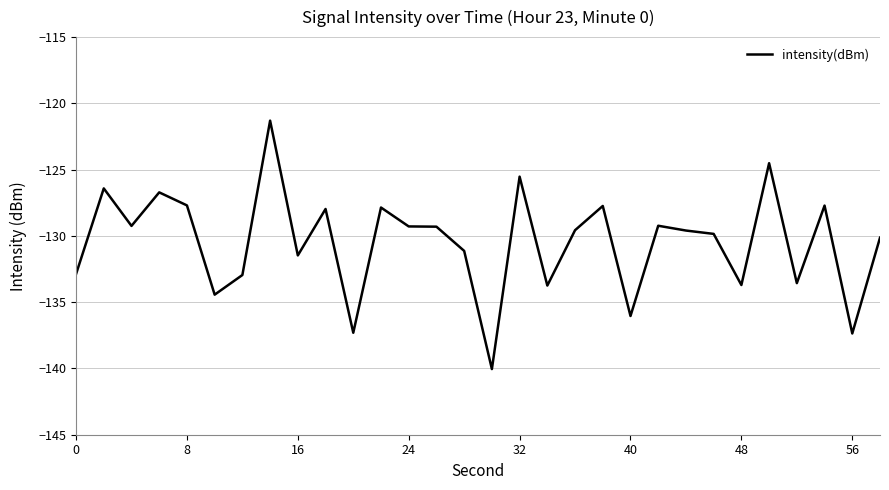

What is the greatest value displayed?

-121.3